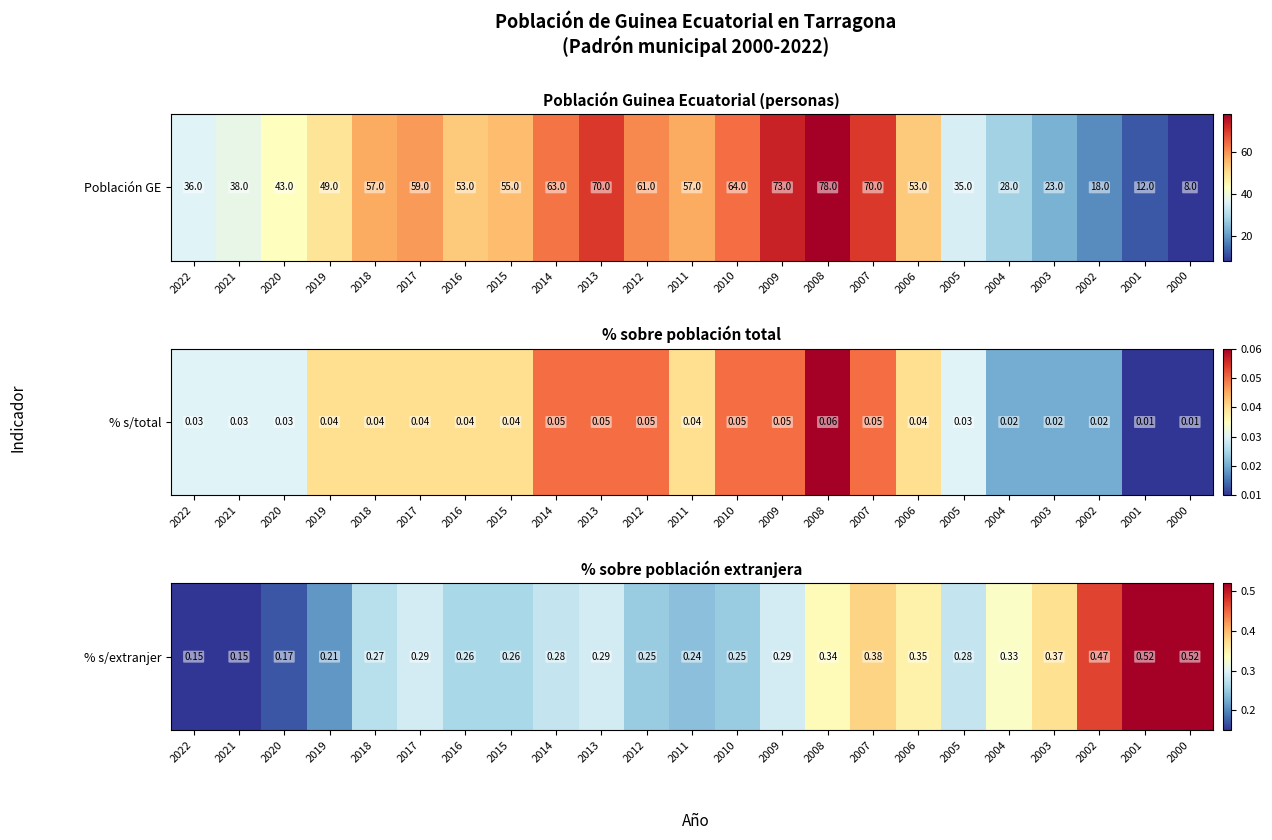

Which label corresponds to the smallest value in the chart?

2022